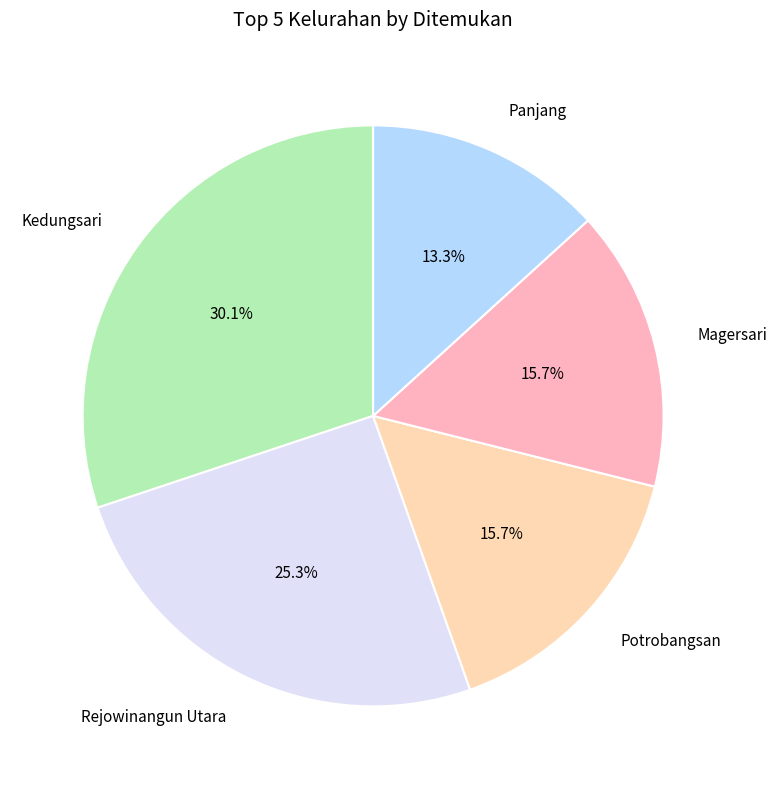

What is the smallest slice in the pie chart?

Panjang